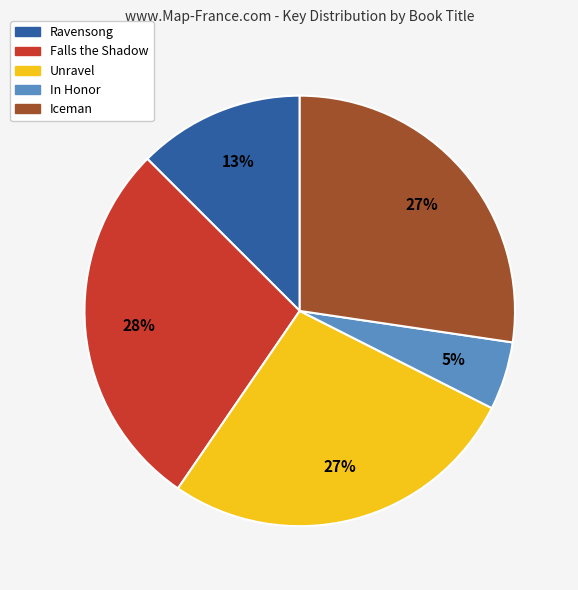

To the nearest percent, what portion does Falls the Shadow represent?

28%